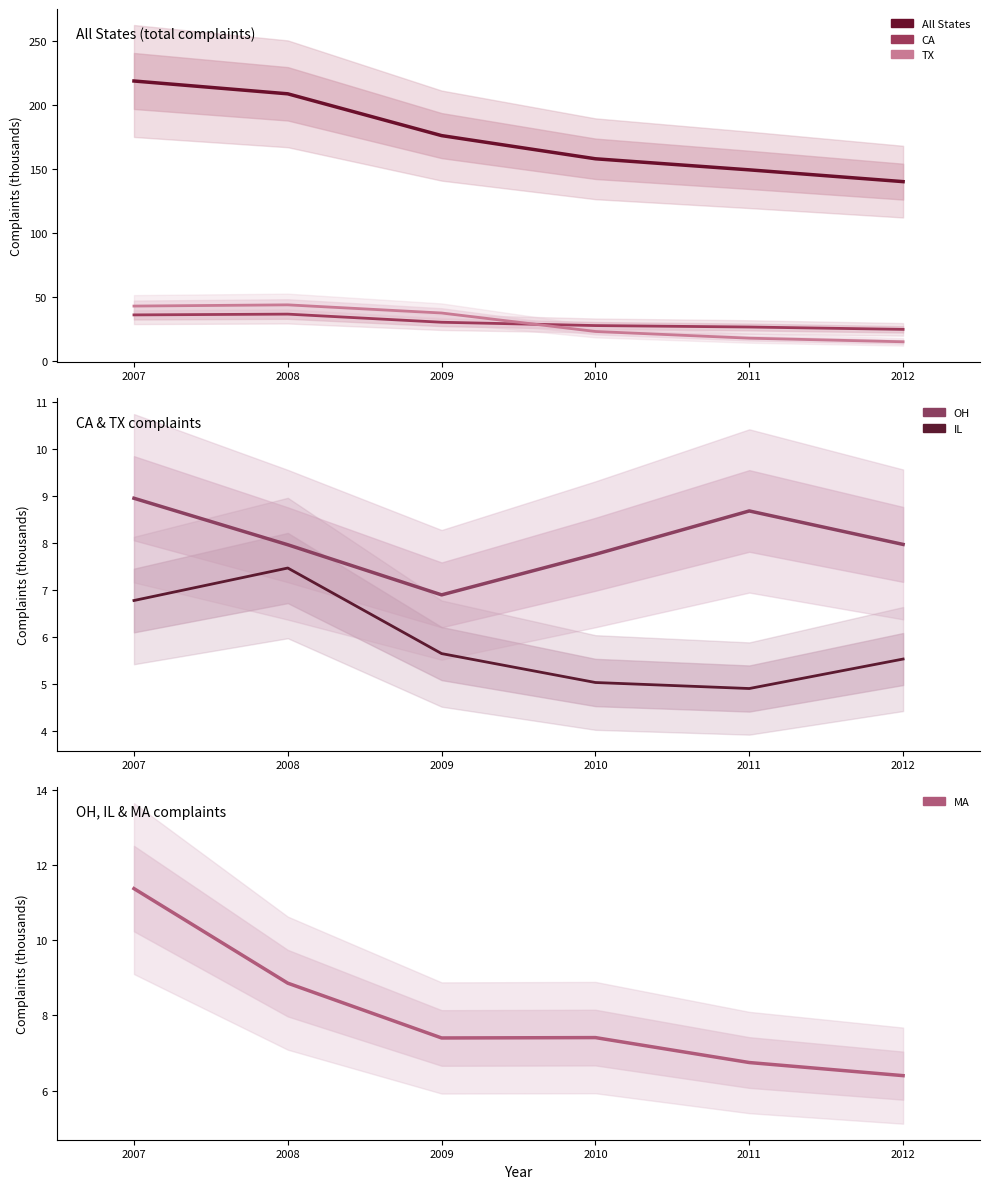

Does the chart have visible grid lines?

No